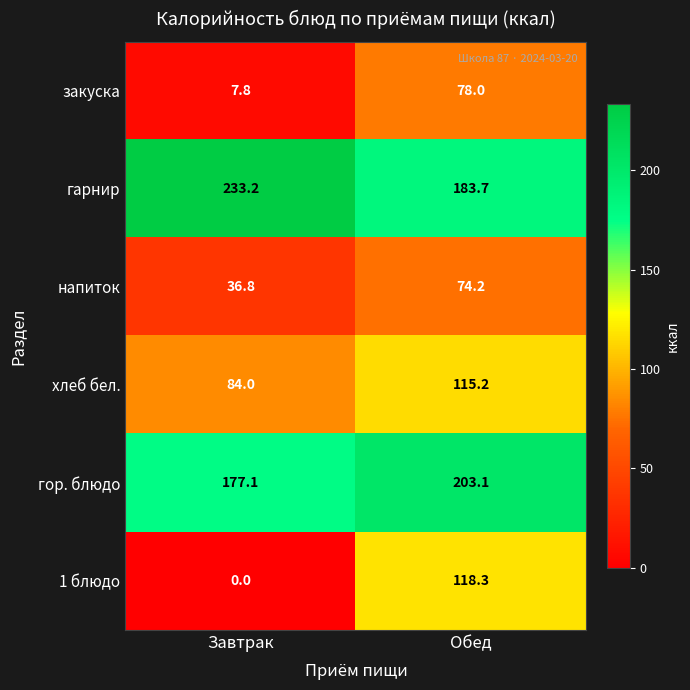

The value of гарнир at Завтрак is 233.2. True or false?

True